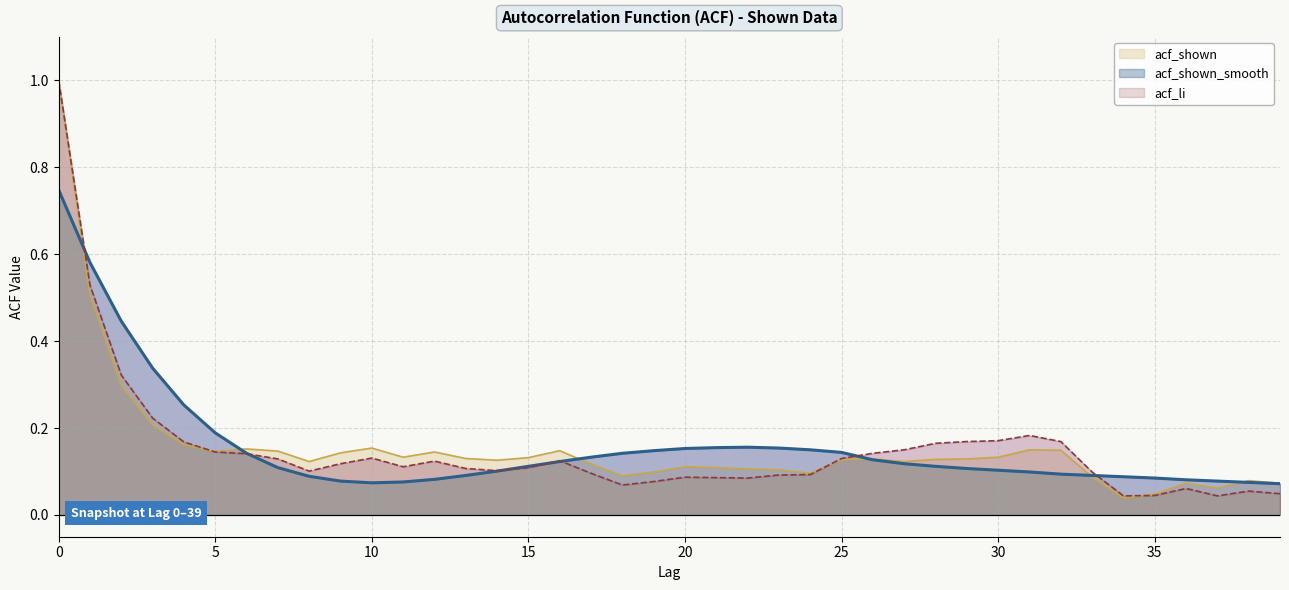

The acf_li series shows 0.0 at 39. True or false?

True